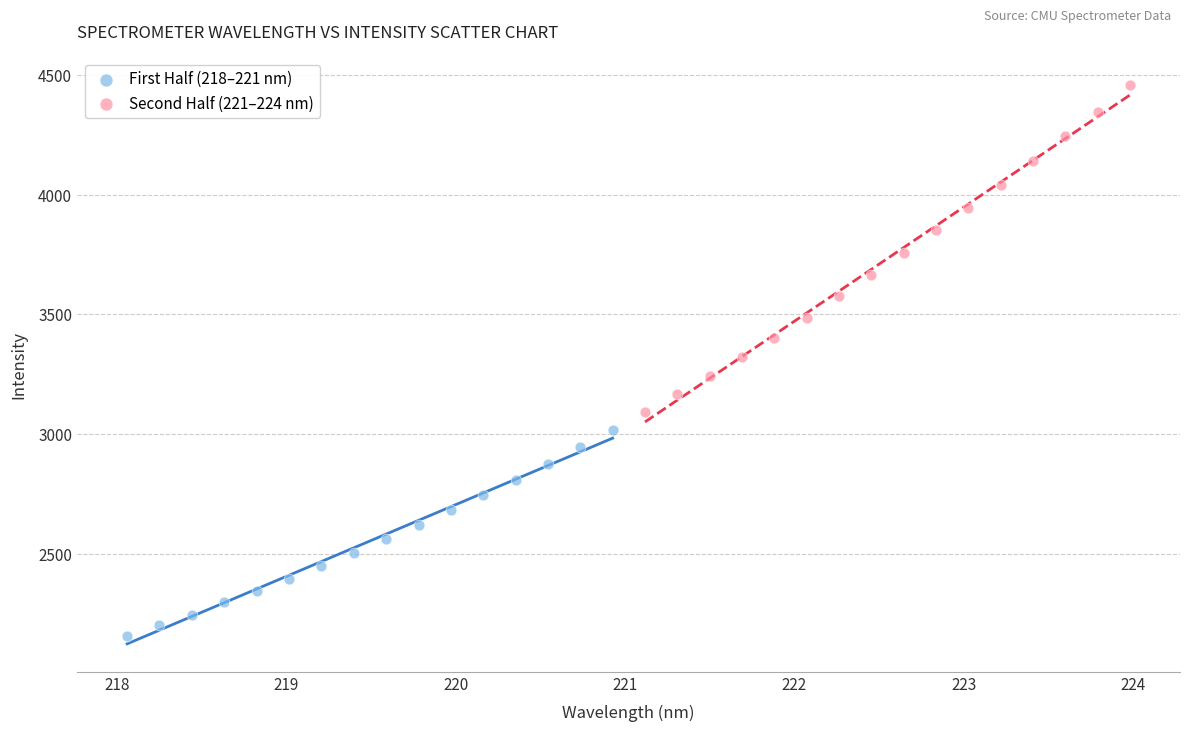

Which series reaches the minimum Y coordinate?

First Half (218–221 nm)